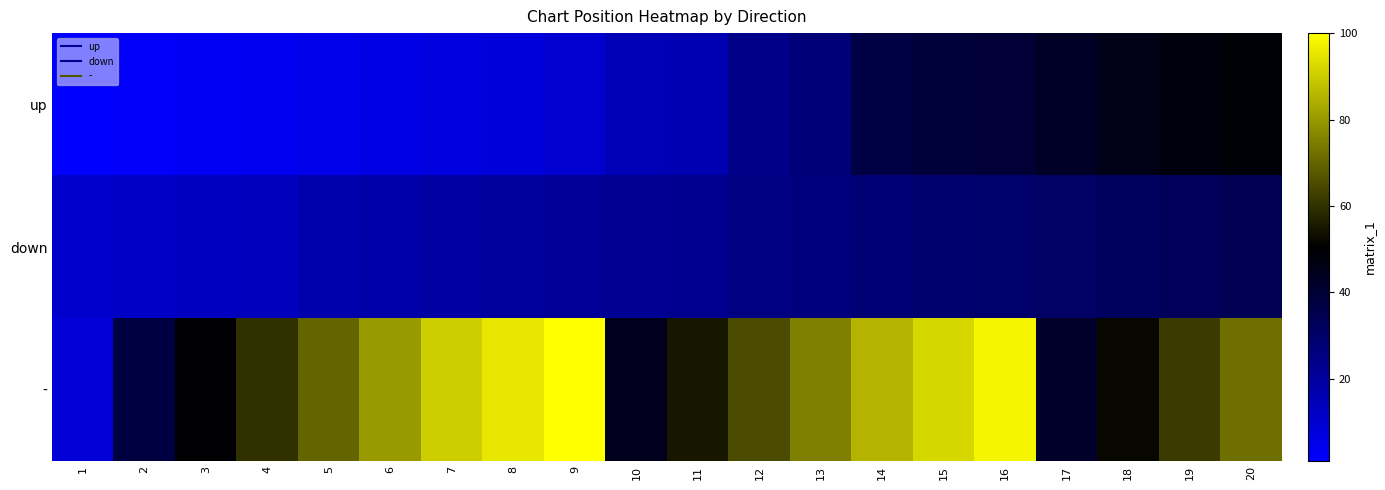

Rank the series at 15 from lowest to highest value.

down, up, -